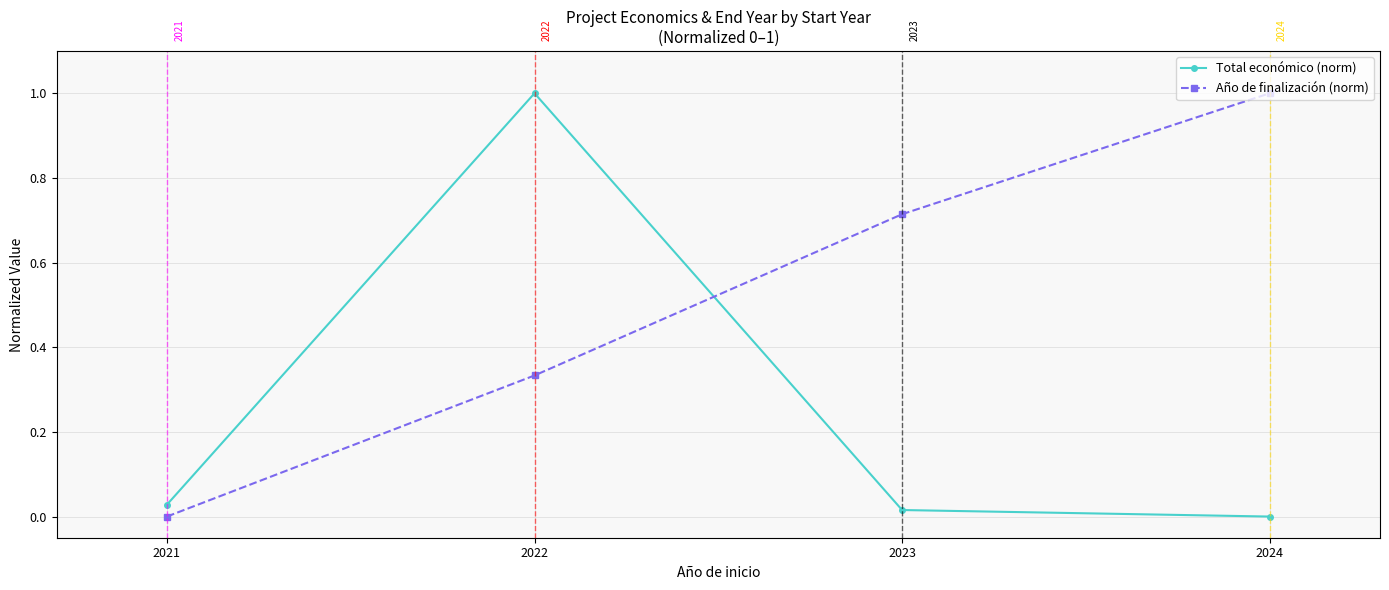

How many interior local peaks does the Total económico (norm) series have?

1